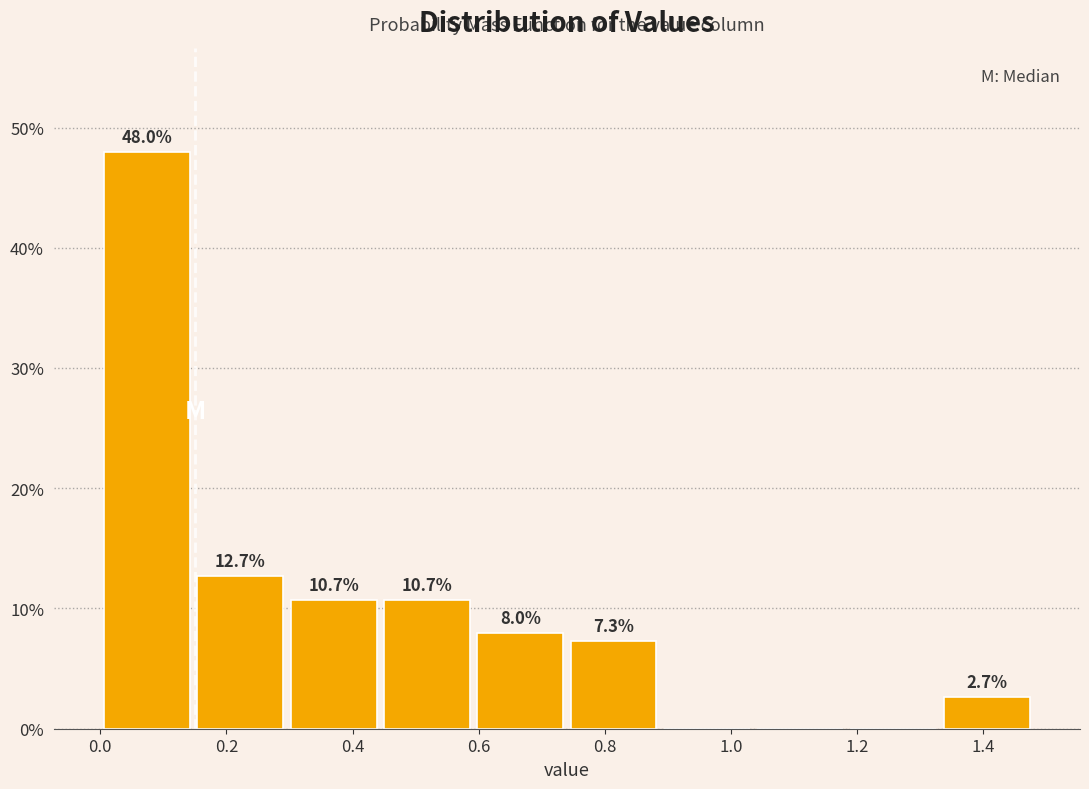

Which range on the x-axis has the tallest bar?

0.000 to 0.148